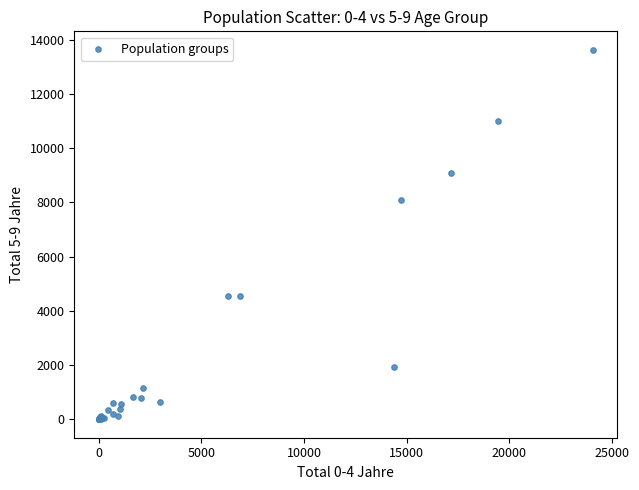

What Y value in the scatter plot is closest to 6813?

8102